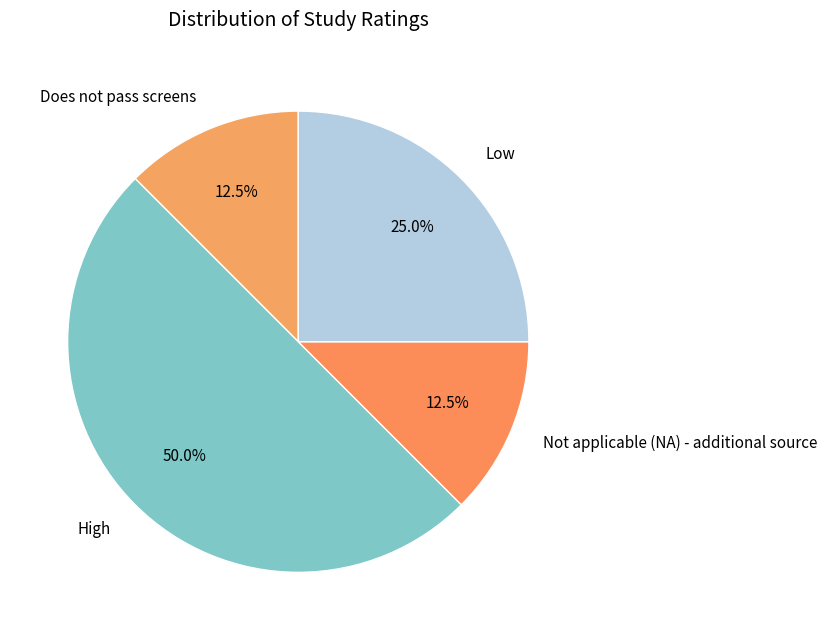

Approximately how many times larger is the value at Low compared to Not applicable (NA) - additional source?

2.0